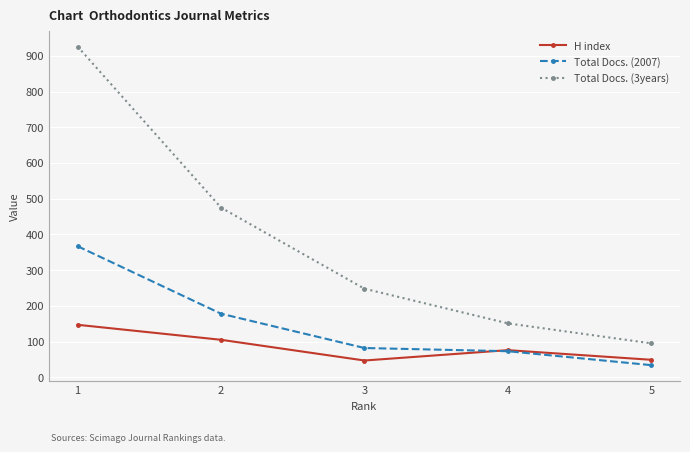

What is the difference between the second highest and minimum values in the H index series?

58